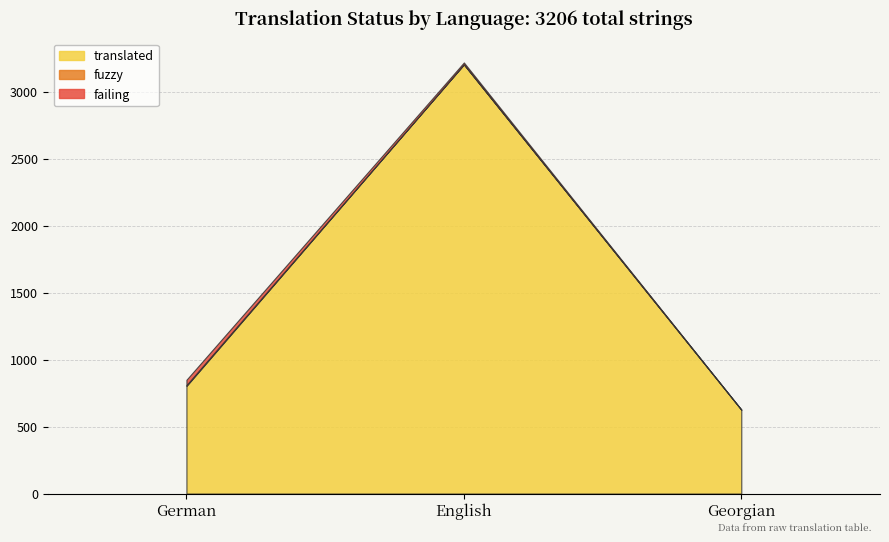

Reading right to left, transcribe all the data shown in this chart.

translated: Georgian=627	English=3206	German=804
fuzzy: Georgian=0	English=0	German=6
failing: Georgian=0	English=14	German=40